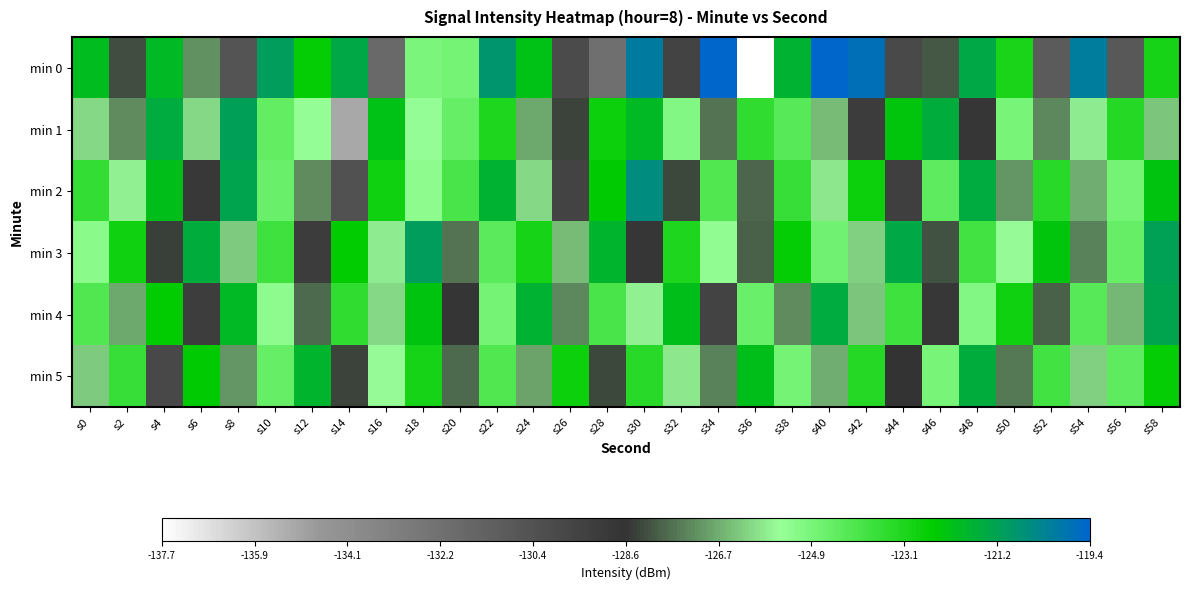

Reading left to right, list all the values displayed in this chart.

min 0: s0=-122.0	s2=-128.1	s4=-121.9	s6=-127.2	s8=-130.5	s10=-121.0	s12=-122.6	s14=-121.4	s16=-131.8	s18=-124.9	s20=-124.8	s22=-120.9	s24=-122.1	s26=-130.0	s28=-132.2	s30=-120.1	s32=-129.5	s34=-119.4	s36=-137.7	s38=-121.7	s40=-119.4	s42=-119.7	s44=-129.9	s46=-128.0	s48=-121.4	s50=-123.0	s52=-131.0	s54=-120.2	s56=-130.8	s58=-122.9
min 1: s0=-126.1	s2=-127.2	s4=-121.5	s6=-126.1	s8=-121.2	s10=-124.4	s12=-125.4	s14=-135.1	s16=-122.2	s18=-125.5	s20=-124.5	s22=-123.1	s24=-126.8	s26=-128.3	s28=-122.7	s30=-121.9	s32=-125.1	s34=-127.6	s36=-123.4	s38=-124.2	s40=-126.5	s42=-129.1	s44=-122.3	s46=-121.6	s48=-128.7	s50=-124.9	s52=-127.3	s54=-125.8	s56=-123.2	s58=-126.4
min 2: s0=-123.5	s2=-125.7	s4=-122.1	s6=-128.9	s8=-121.3	s10=-124.6	s12=-127.2	s14=-130.4	s16=-122.8	s18=-125.3	s20=-123.9	s22=-121.7	s24=-126.1	s26=-129.5	s28=-122.4	s30=-120.6	s32=-128.2	s34=-124.1	s36=-127.8	s38=-123.6	s40=-125.9	s42=-122.7	s44=-129.3	s46=-124.4	s48=-121.5	s50=-127.1	s52=-123.3	s54=-126.7	s56=-124.8	s58=-122.2
min 3: s0=-125.2	s2=-122.8	s4=-128.4	s6=-121.6	s8=-126.3	s10=-123.7	s12=-129.1	s14=-122.5	s16=-125.8	s18=-121.1	s20=-127.6	s22=-124.3	s24=-122.9	s26=-126.5	s28=-121.8	s30=-128.7	s32=-123.1	s34=-125.4	s36=-127.9	s38=-122.6	s40=-124.7	s42=-126.2	s44=-121.4	s46=-128.1	s48=-123.8	s50=-125.6	s52=-122.3	s54=-127.4	s56=-124.5	s58=-121.2
min 4: s0=-124.1	s2=-126.8	s4=-122.5	s6=-129.2	s8=-121.9	s10=-125.3	s12=-127.7	s14=-123.4	s16=-126.1	s18=-122.2	s20=-128.5	s22=-124.8	s24=-121.7	s26=-127.3	s28=-123.9	s30=-125.7	s32=-122.1	s34=-129.5	s36=-124.6	s38=-127.2	s40=-121.5	s42=-126.4	s44=-123.7	s46=-128.8	s48=-125.1	s50=-122.8	s52=-127.9	s54=-124.2	s56=-126.6	s58=-121.3
min 5: s0=-126.3	s2=-123.6	s4=-129.8	s6=-122.4	s8=-127.1	s10=-124.5	s12=-121.8	s14=-128.3	s16=-125.6	s18=-122.9	s20=-127.7	s22=-124.1	s24=-126.9	s26=-122.7	s28=-128.2	s30=-123.3	s32=-125.9	s34=-127.4	s36=-122.1	s38=-124.8	s40=-126.7	s42=-123.2	s44=-128.6	s46=-124.9	s48=-121.6	s50=-127.5	s52=-123.8	s54=-126.2	s56=-124.4	s58=-122.6